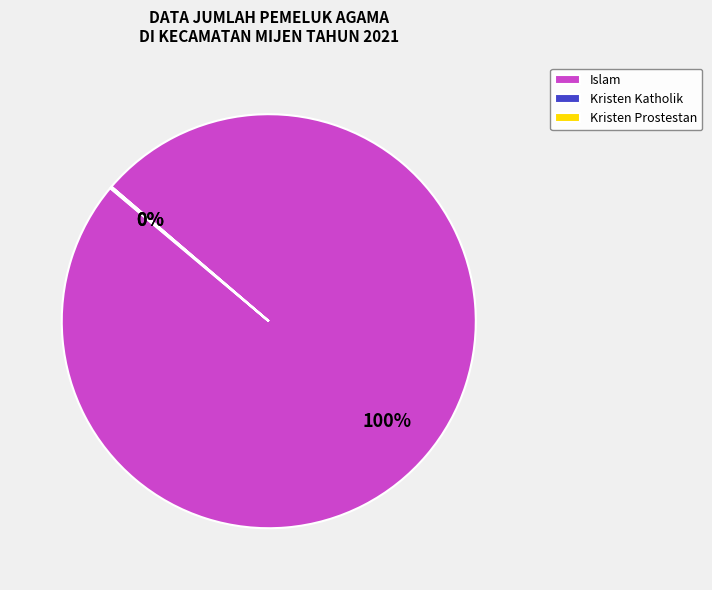

To the nearest percent, what is the difference between the largest and smallest slice percentages?

100%